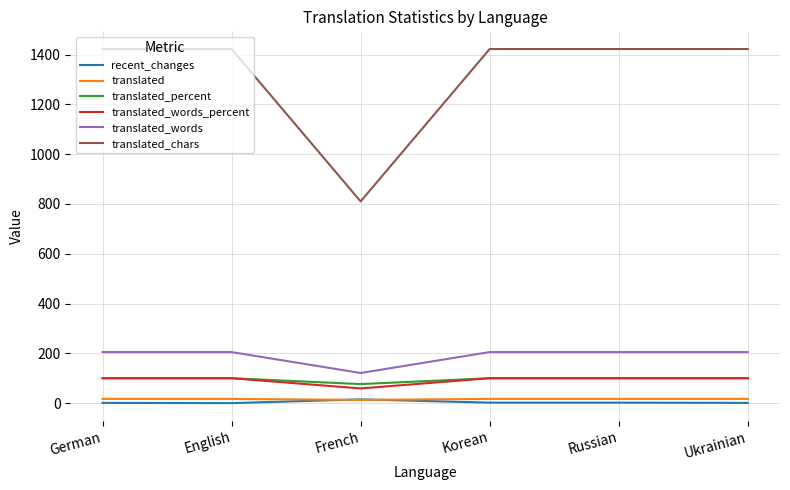

True or false: translated_percent and translated cross at least once.

False